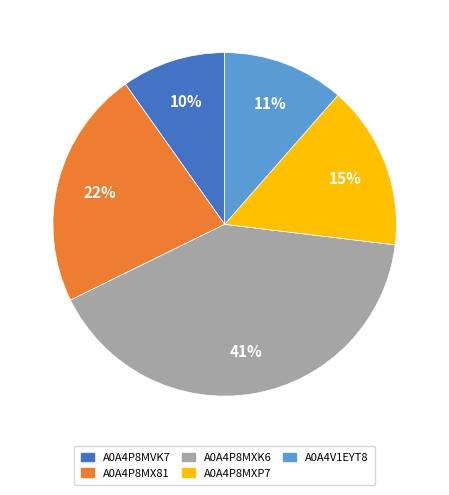

To the nearest percent, what percentage of the pie is A0A4V1EYT8?

11%